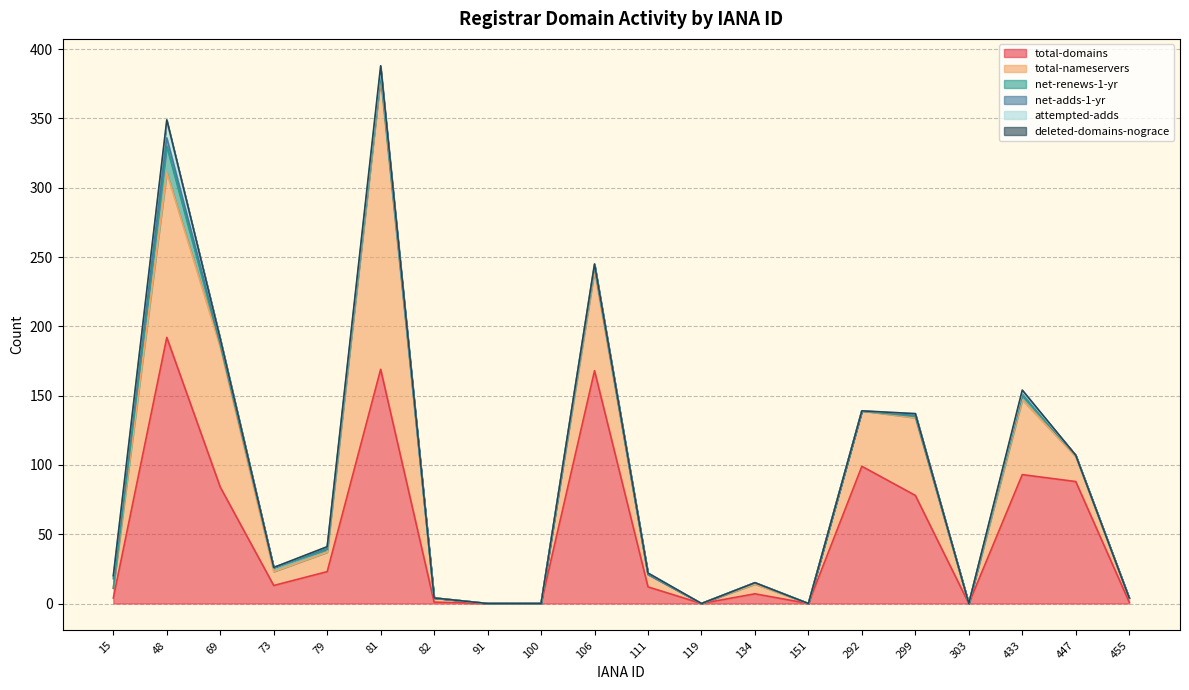

At which category is the sum across all series the highest?

81